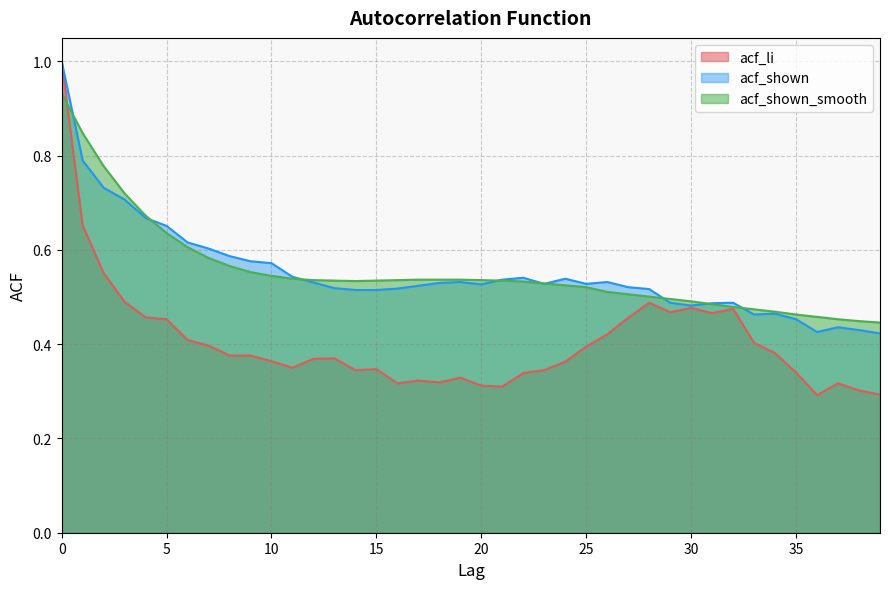

True or false: acf_shown and acf_li cross at least once.

False